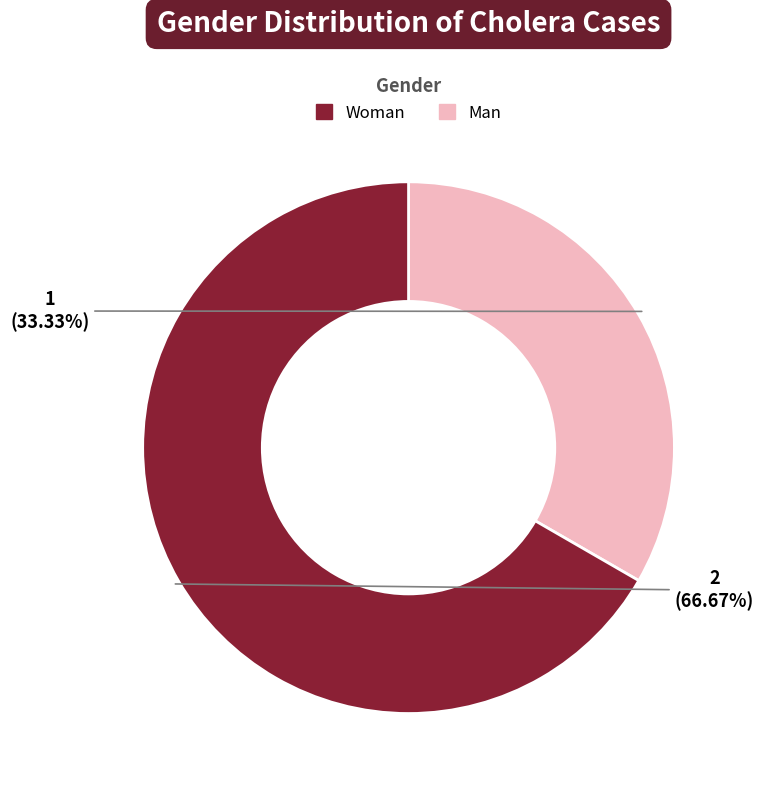

Is there any slice that represents more than half of the pie?

Yes